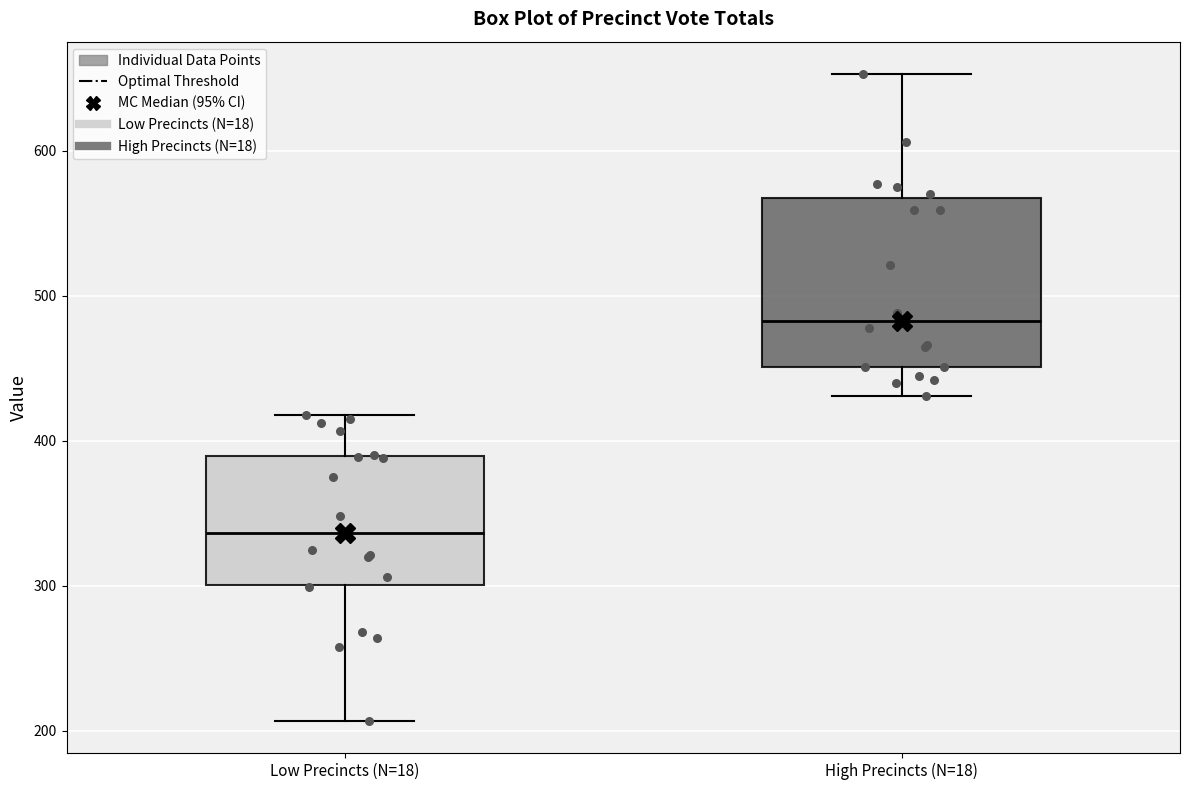

Where is the lower edge of the box for Low Precincts (N=18) on the y-axis? The values are not printed on the chart, so give them approximately, as read against the axis.

300